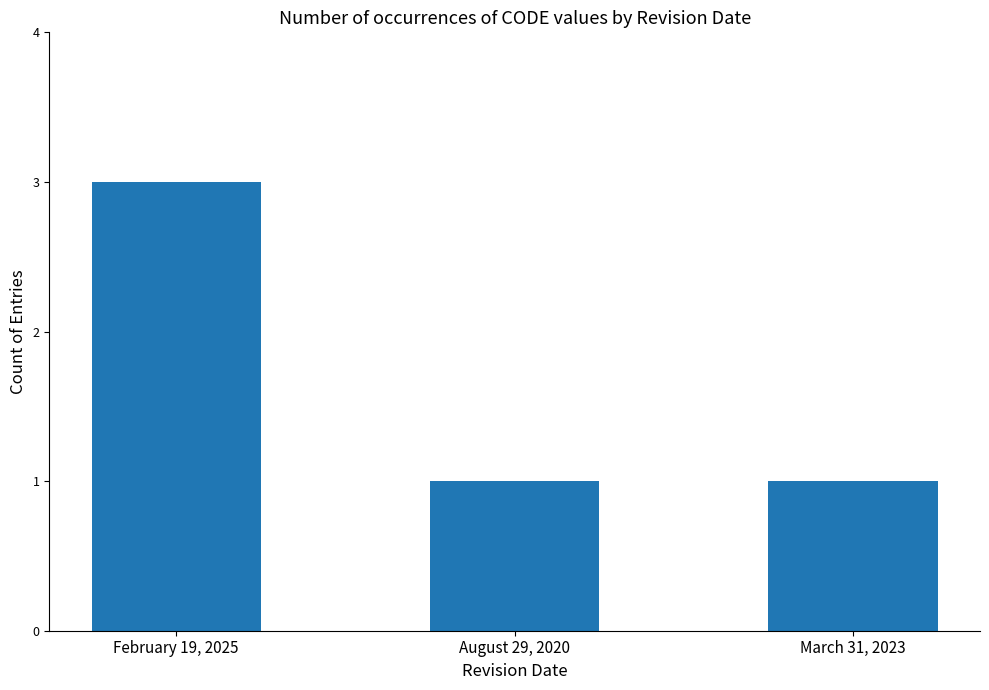

What is the ratio of the value at March 31, 2023 to the value at August 29, 2020?

1.0